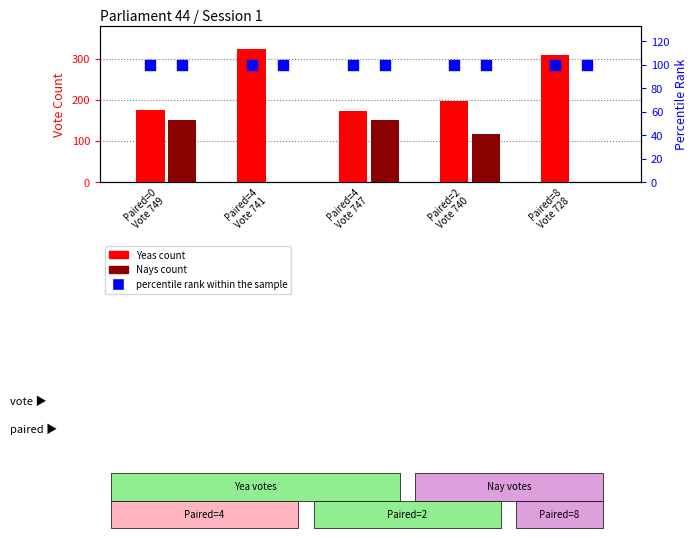

At which category is the sum across all series the highest?

Paired=0
Vote 749